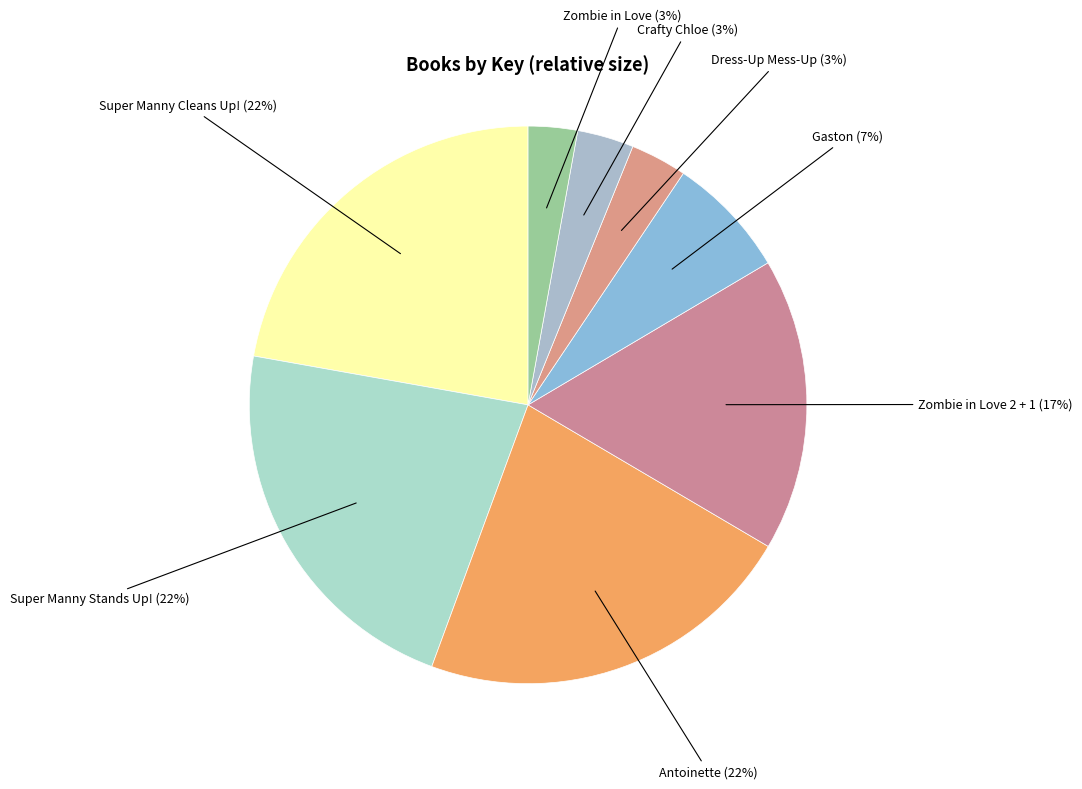

Does Super Manny Stands Up! account for over 50% of the chart?

No